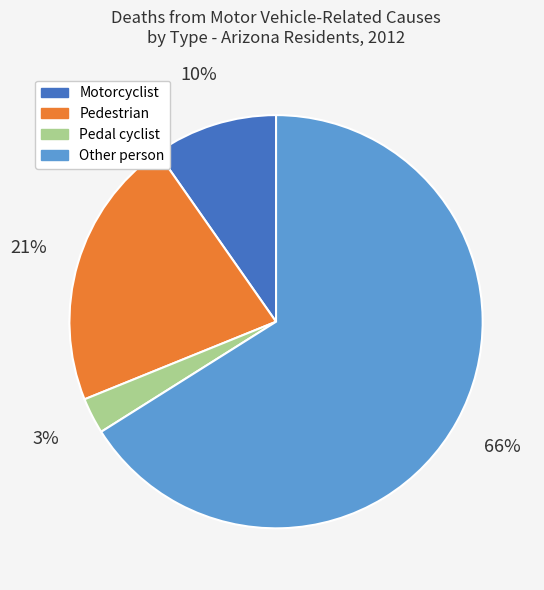

Count the number of slices in the pie.

4